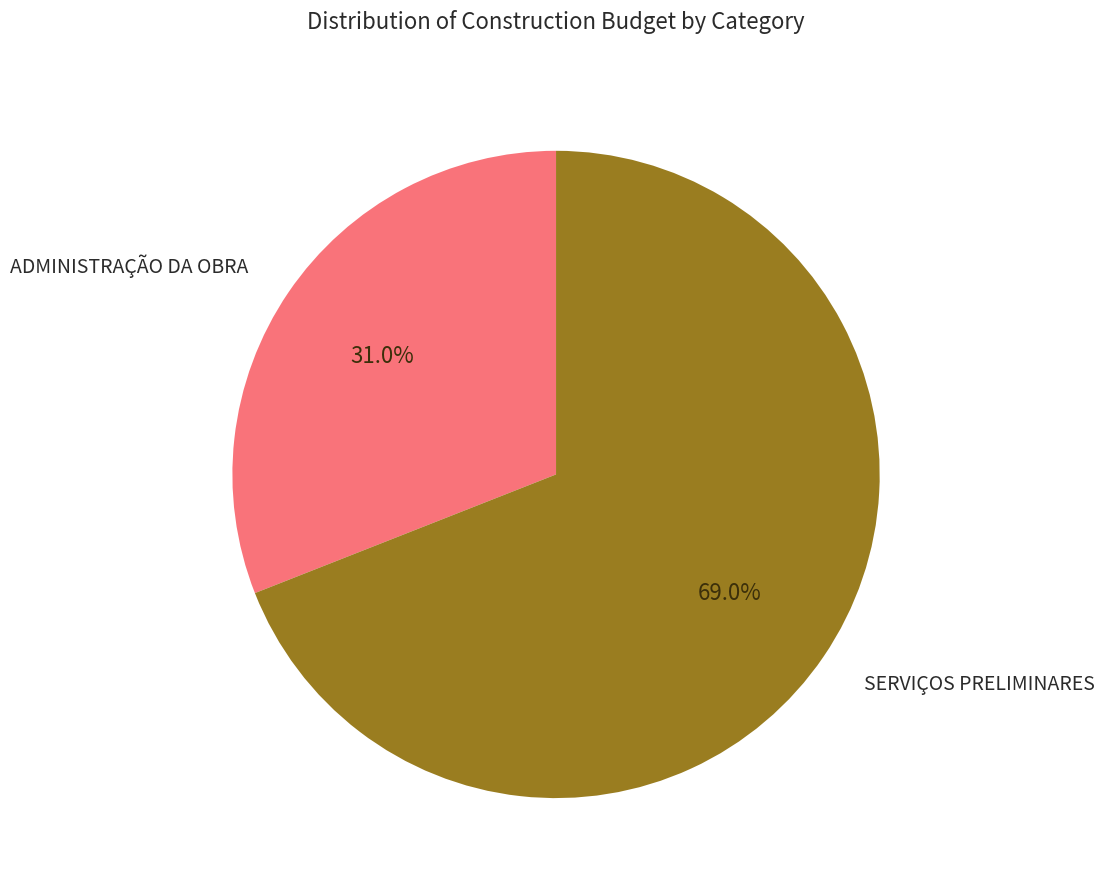

Is there a majority slice in this chart?

Yes